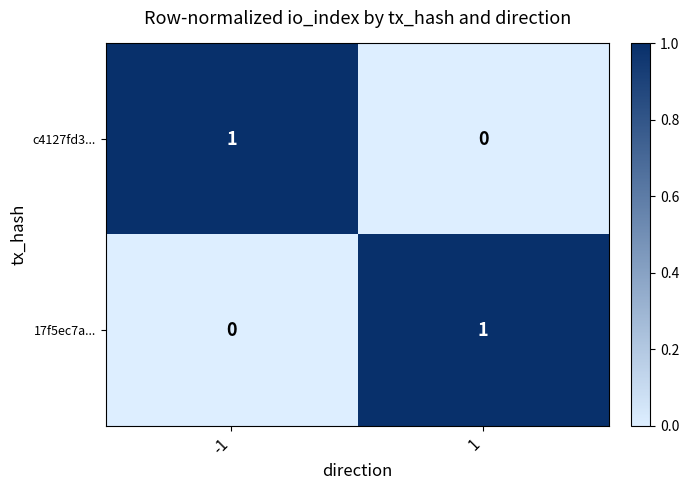

True or false: 17f5ec7a... has a value of 2 at 1.

False